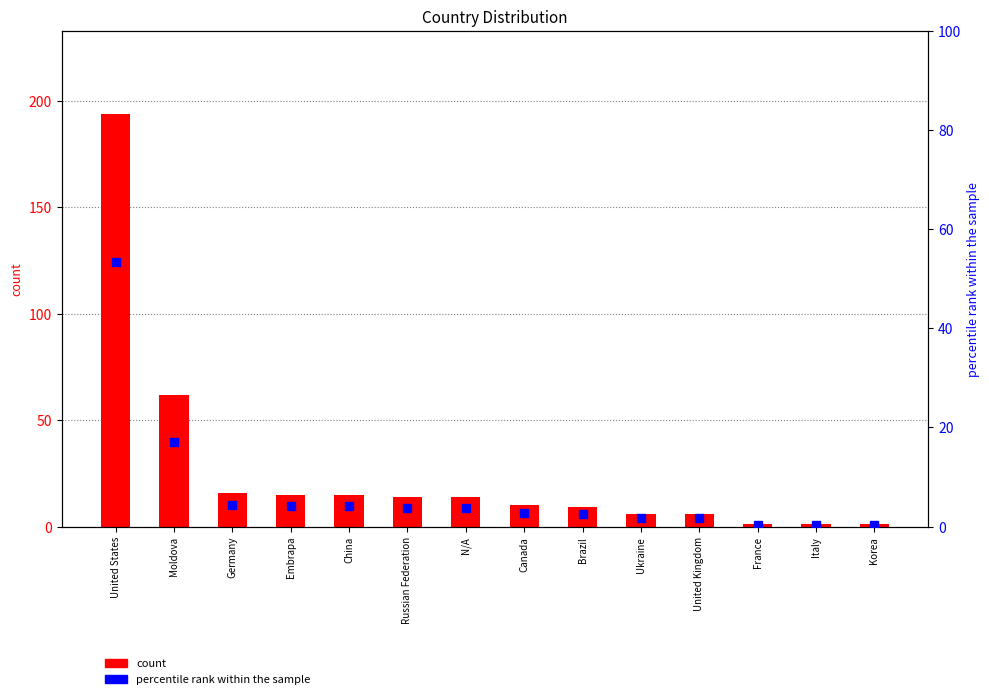

Which series has the widest spread of Y values?

count